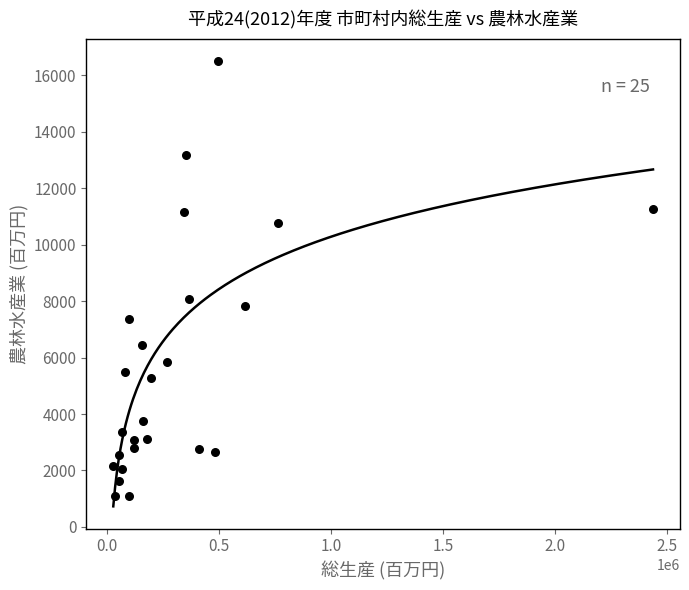

What Y value in the scatter plot is closest to 8802?

8078.6